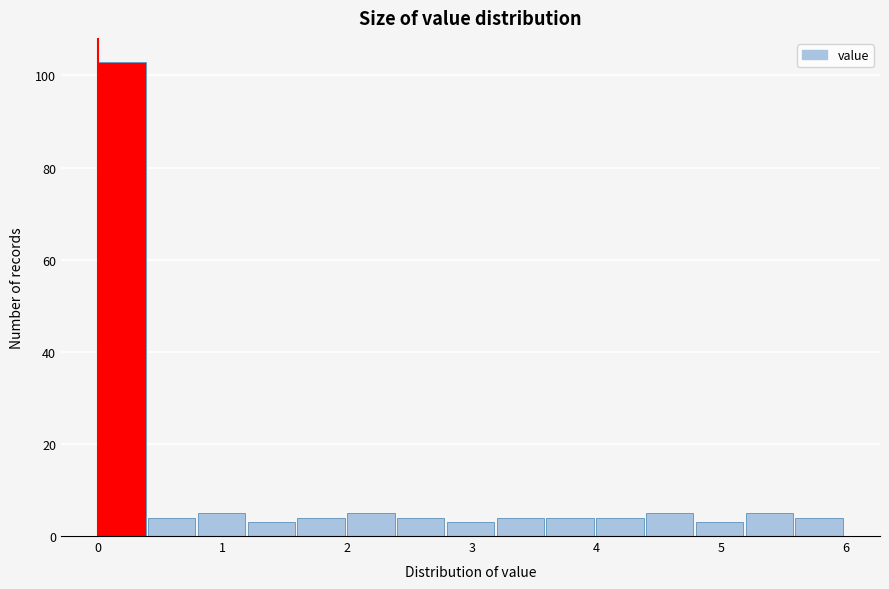

Reading left to right, transcribe this chart: for each bar, give the range it covers on the x-axis and its height. The values are not printed on the chart, so give them approximately, as read against the axis.

0.0 to 0.4: 104
0.4 to 0.8: 4
0.8 to 1.2: 6
1.2 to 1.6: 4
1.6 to 2.0: 4
2.0 to 2.4: 6
2.4 to 2.8: 4
2.8 to 3.2: 4
3.2 to 3.6: 4
3.6 to 4.0: 4
4.0 to 4.4: 4
4.4 to 4.8: 6
4.8 to 5.2: 4
5.2 to 5.6: 6
5.6 to 6.0: 4